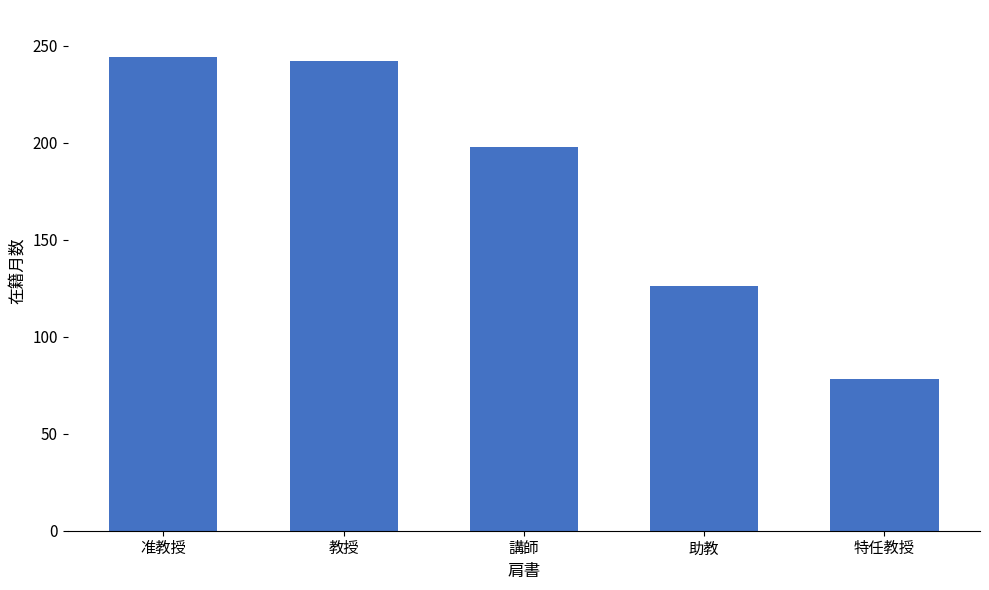

What is the difference between the maximum and second lowest values?

118